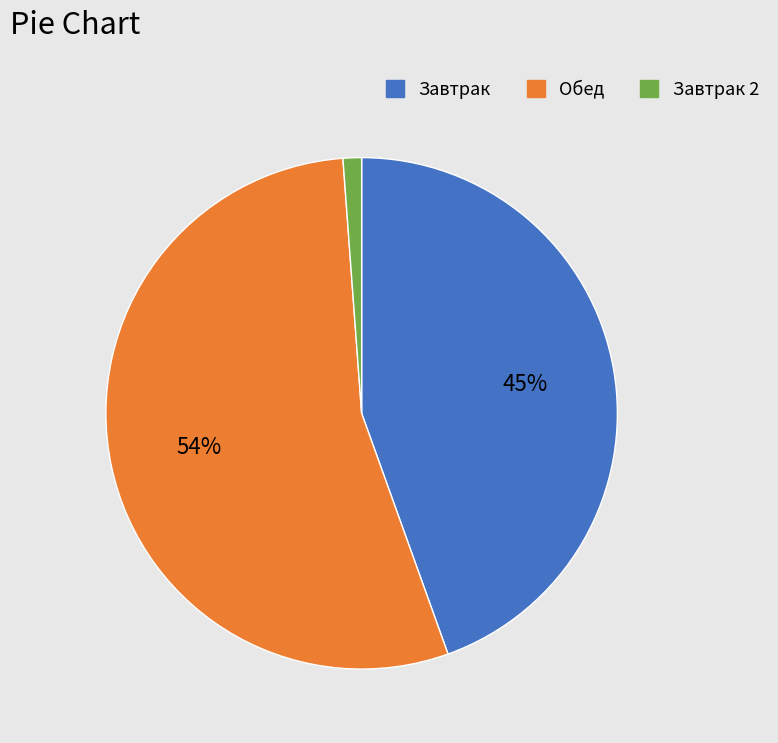

How many segments does this pie chart have?

3